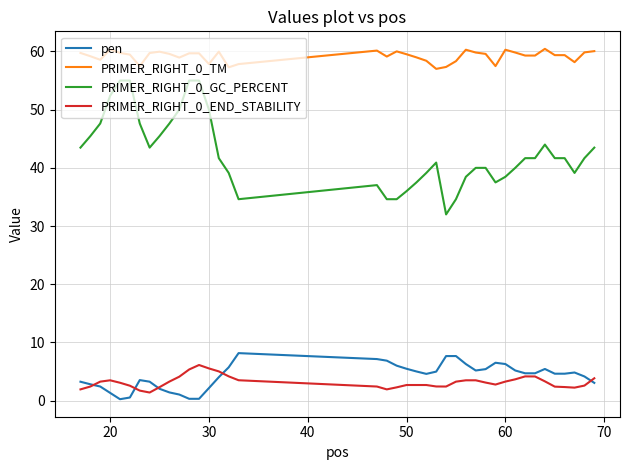

Is this an area chart (filled region under the line)?

No